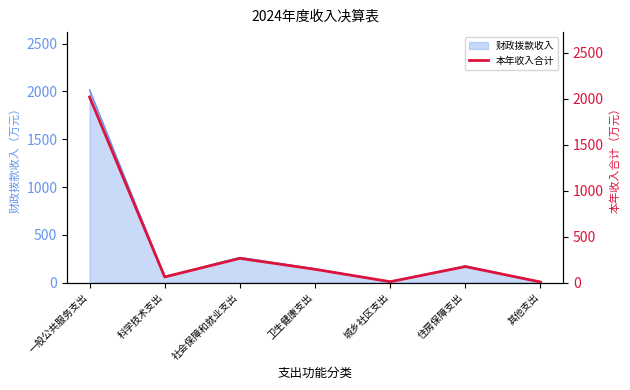

Does the chart have visible grid lines?

No